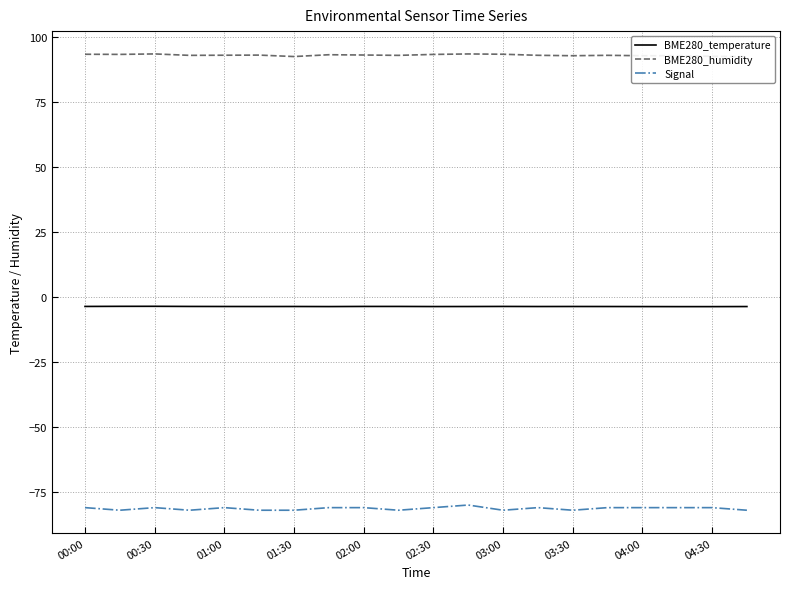

True or false: BME280_temperature and Signal intersect in this chart.

False